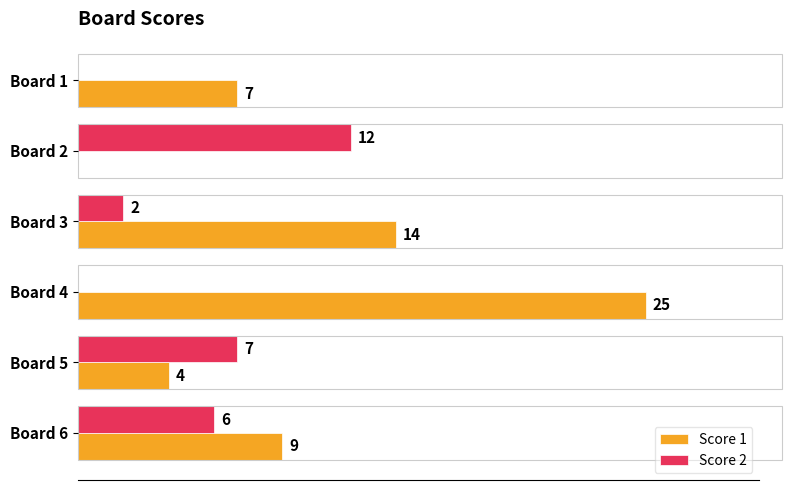

At which label does Score 2 reach its peak?

Board 2